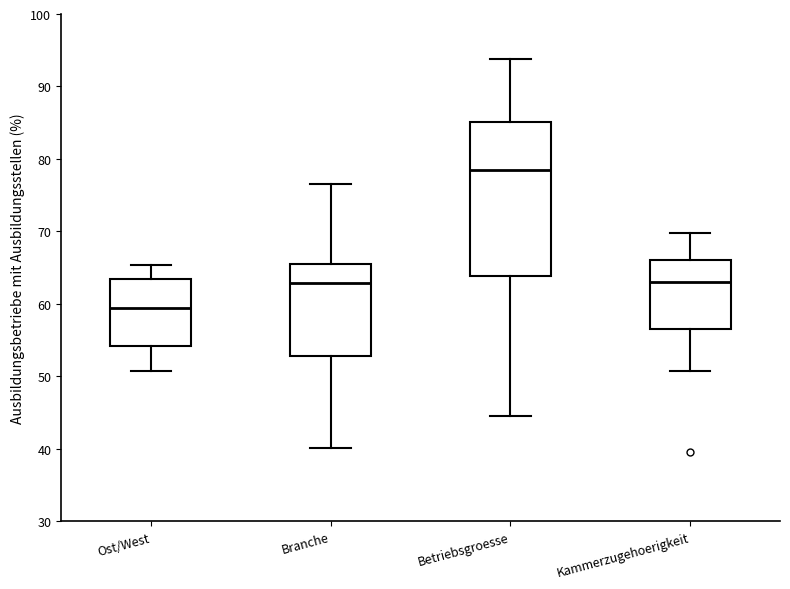

Where does the lower whisker of the box for Branche end on the y-axis? The values are not printed on the chart, so give them approximately, as read against the axis.

40